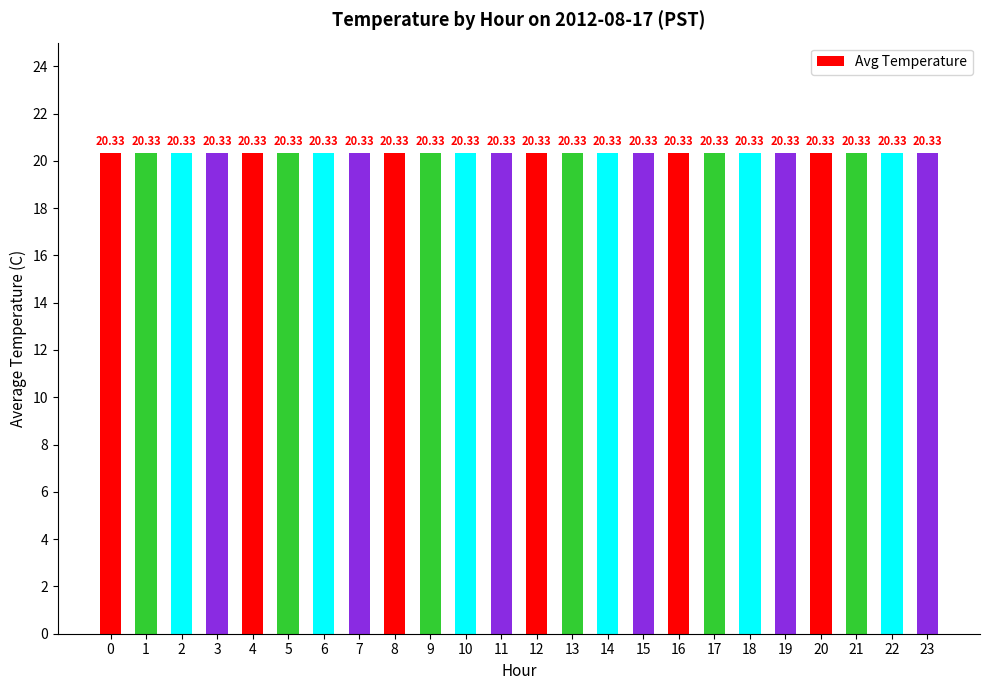

List the labels in order of value, smallest first.

23, 22, 21, 20, 19, 18, 17, 16, 15, 14, 13, 12, 11, 10, 9, 8, 7, 6, 5, 4, 3, 2, 1, 0